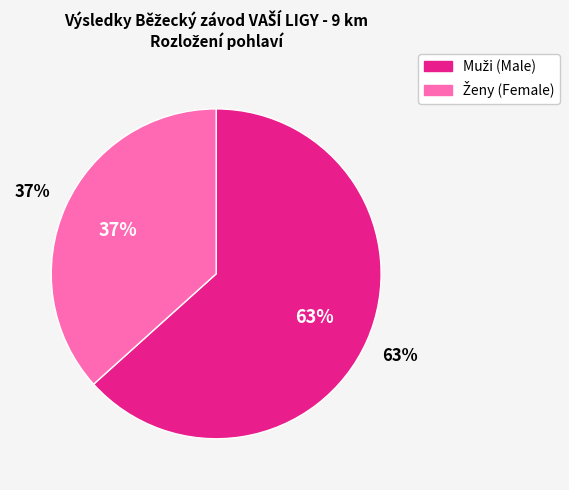

True or false: Male accounts for 52% of the total.

False